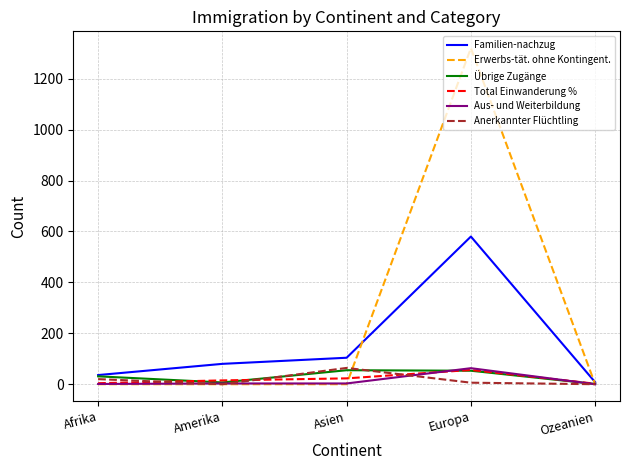

The value of Anerkannter Flüchtling at Amerika is 0. True or false?

True